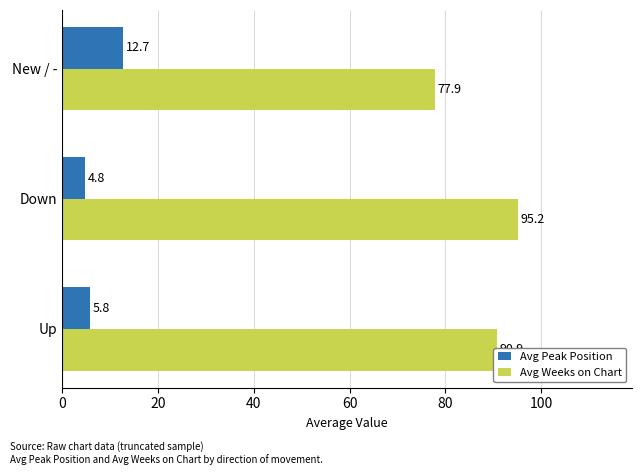

Which category has the highest value across all series?

Down